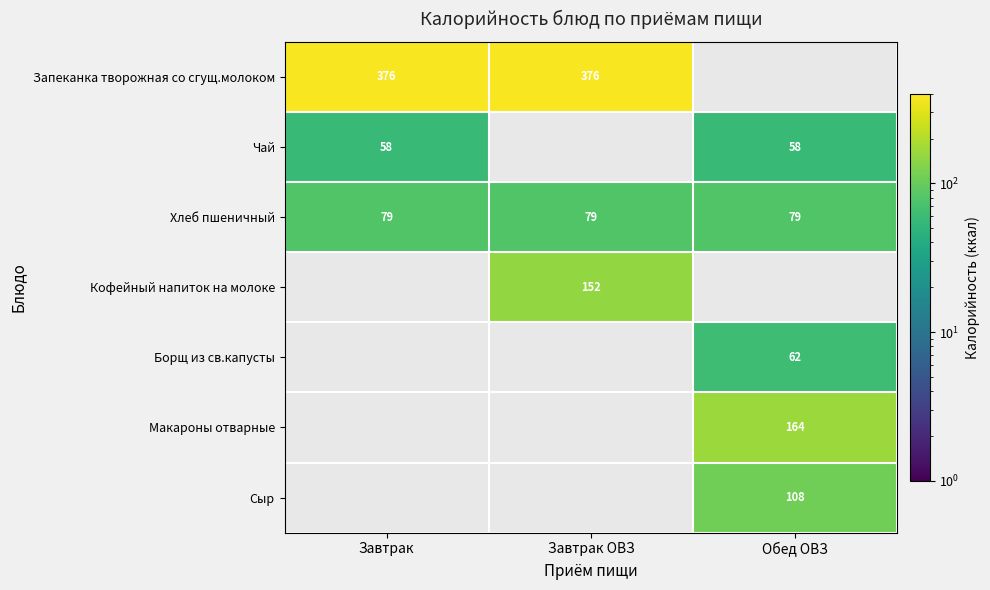

What value does the Хлеб пшеничный series have at Обед ОВЗ?

79